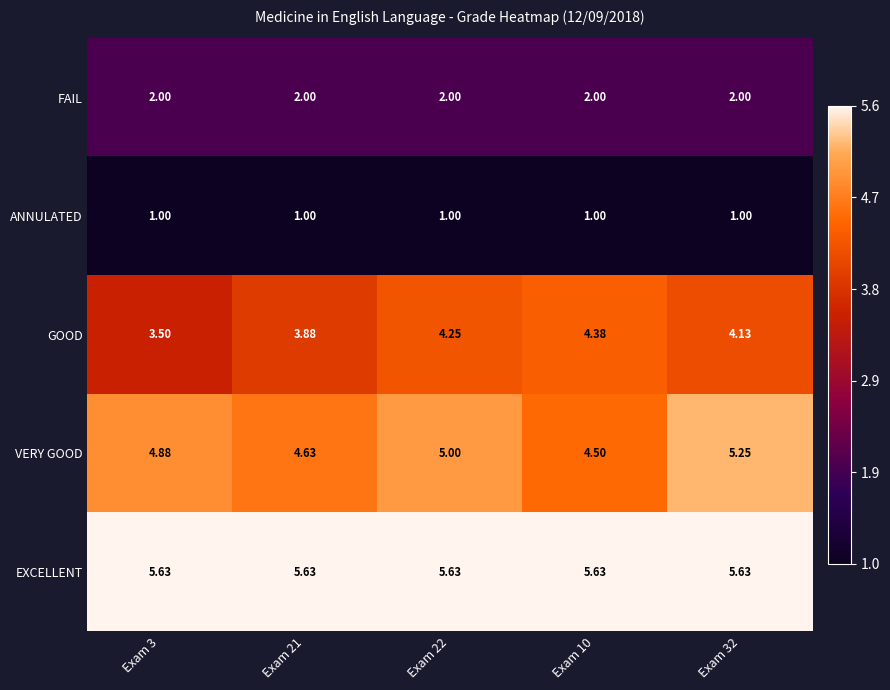

List the series in order of their peak value, highest first.

EXCELLENT, VERY GOOD, GOOD, FAIL, ANNULATED